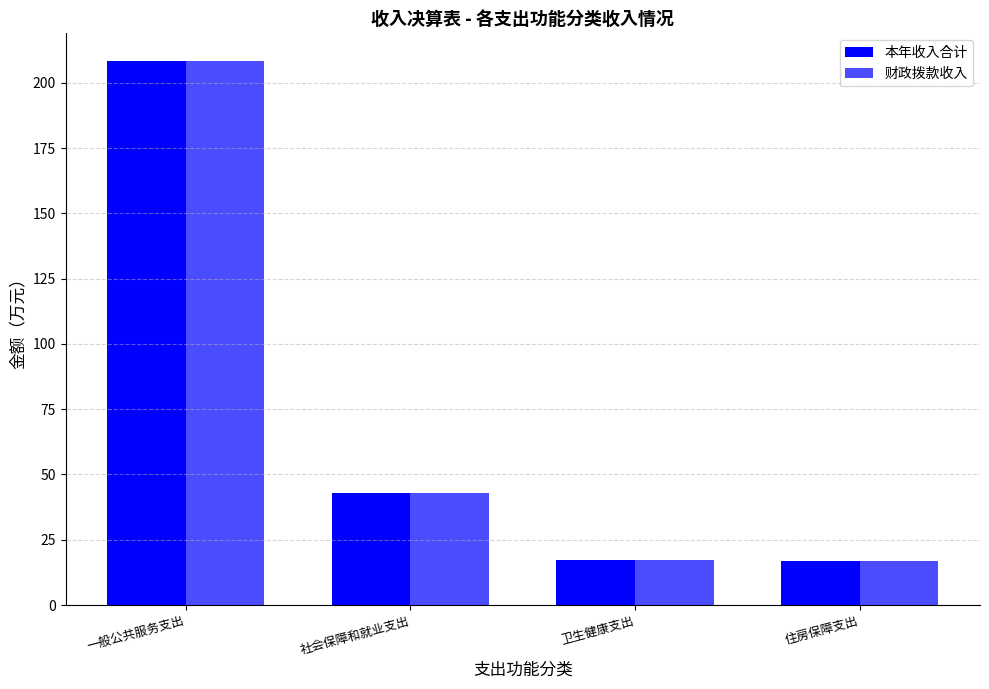

At which label does 财政拨款收入 first exceed 43?

一般公共服务支出